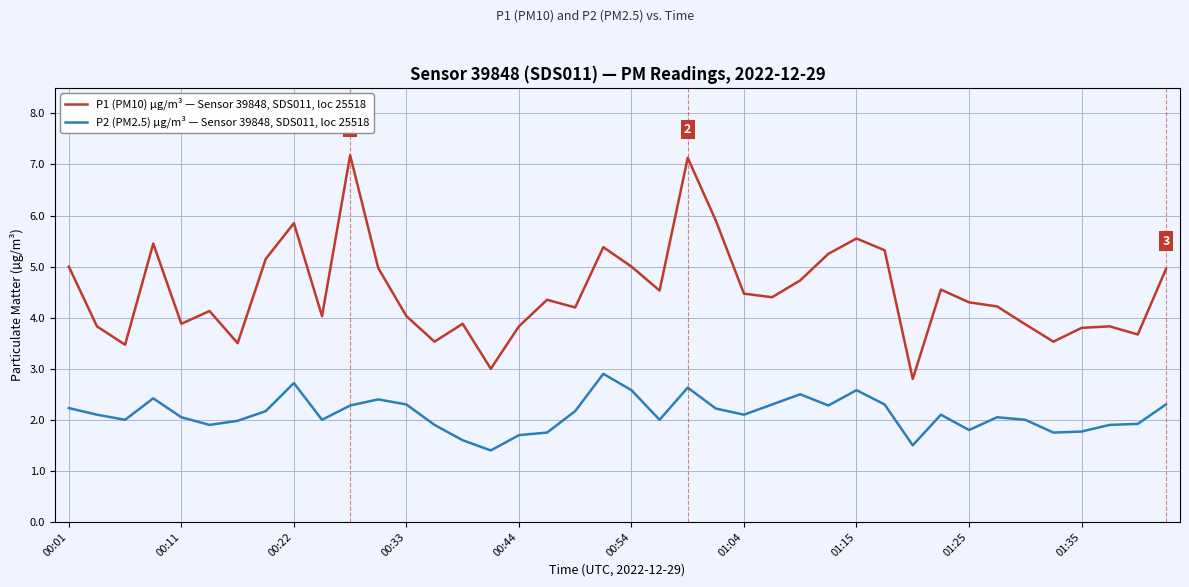

True or false: P1 (PM10) µg/m³ — Sensor 39848, SDS011, loc 25518 and P2 (PM2.5) µg/m³ — Sensor 39848, SDS011, loc 25518 cross at least once.

False